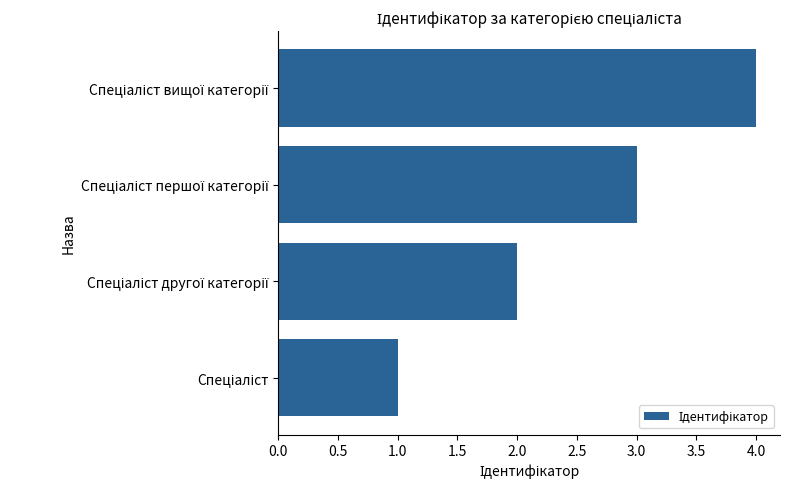

What is the maximum value shown in the chart?

4